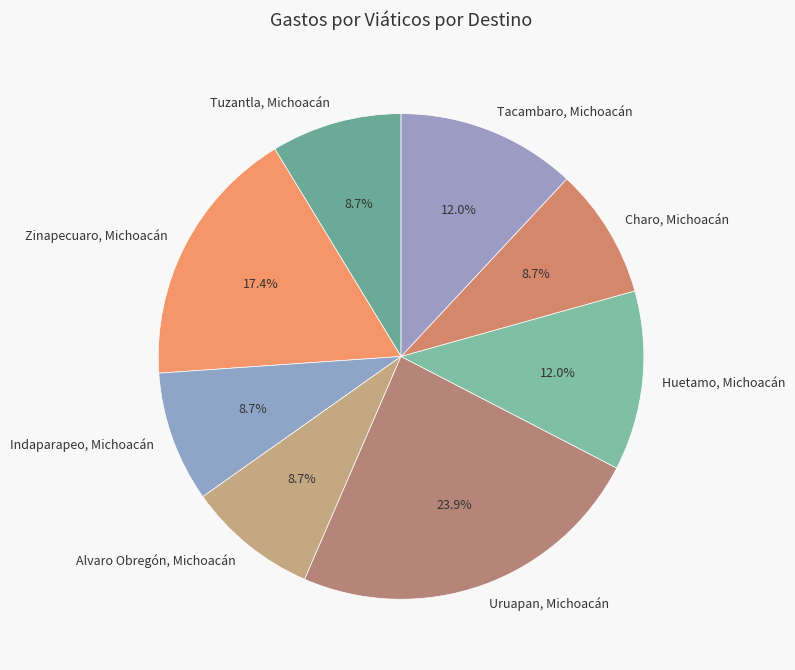

How many slices are in this pie chart?

8